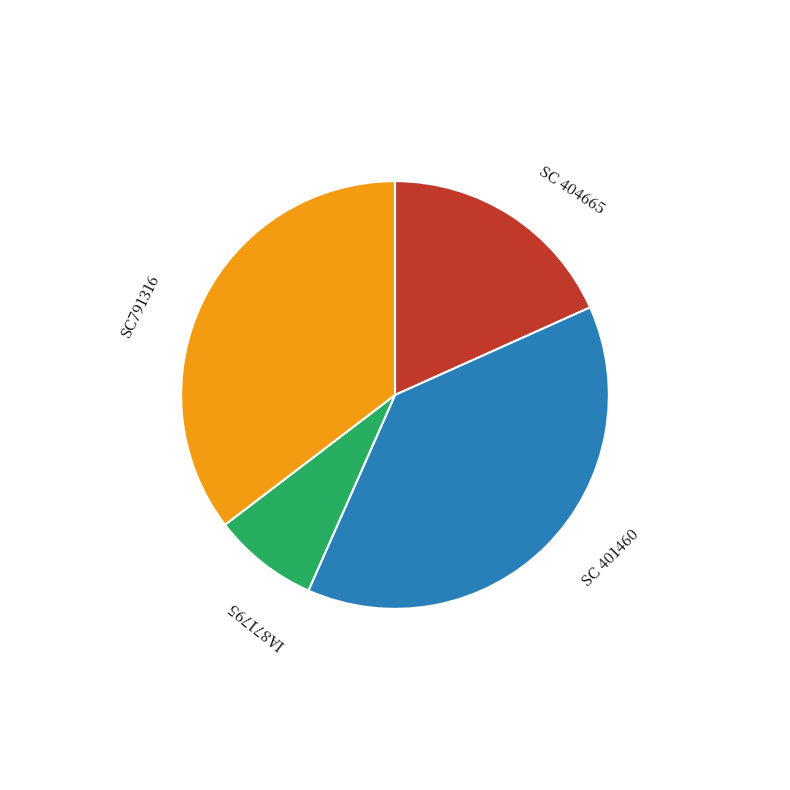

Combined, do IA871795 and SC 404665 account for over 50%?

No